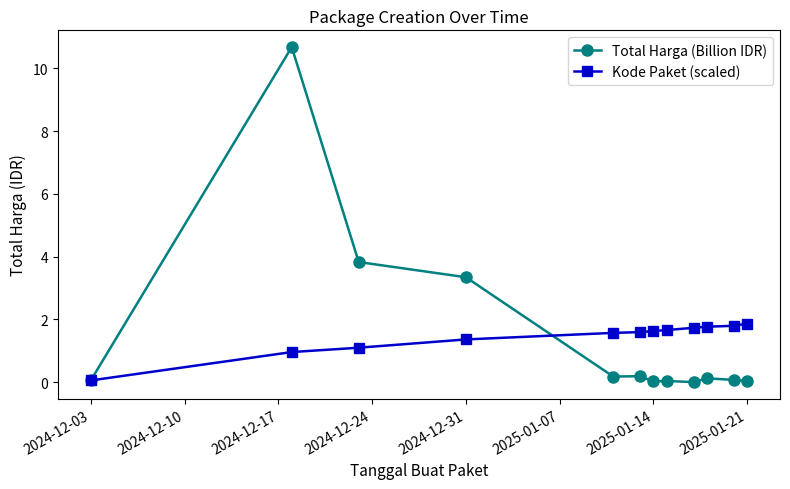

At how many categories does at least one series exceed 7?

1